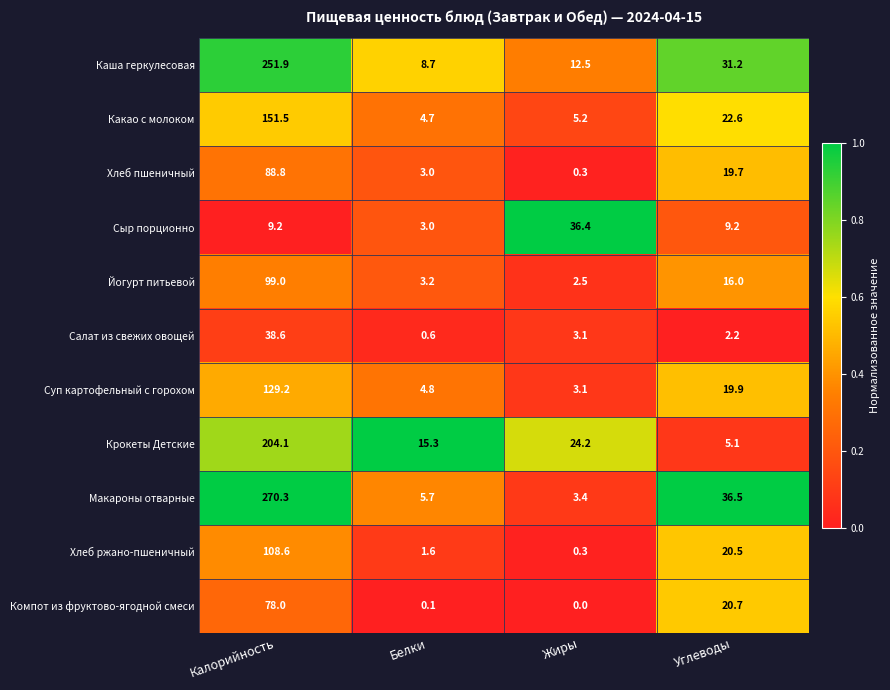

What is the average value of the Йогурт питьевой series?

30.2